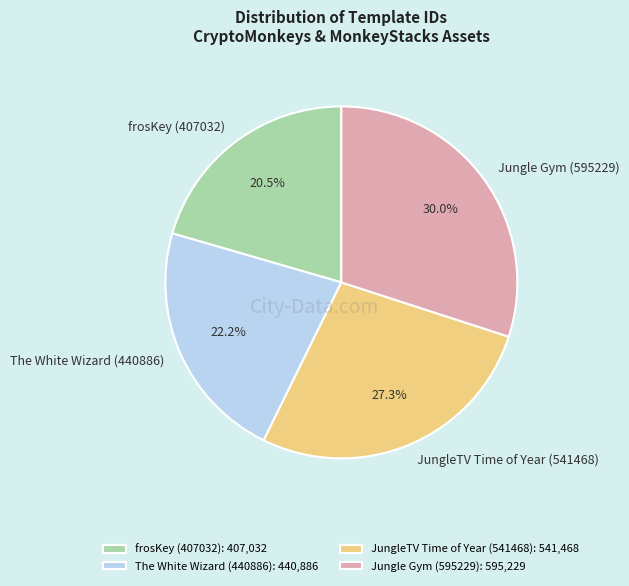

Does JungleTV Time of Year (541468) account for over 50% of the chart?

No